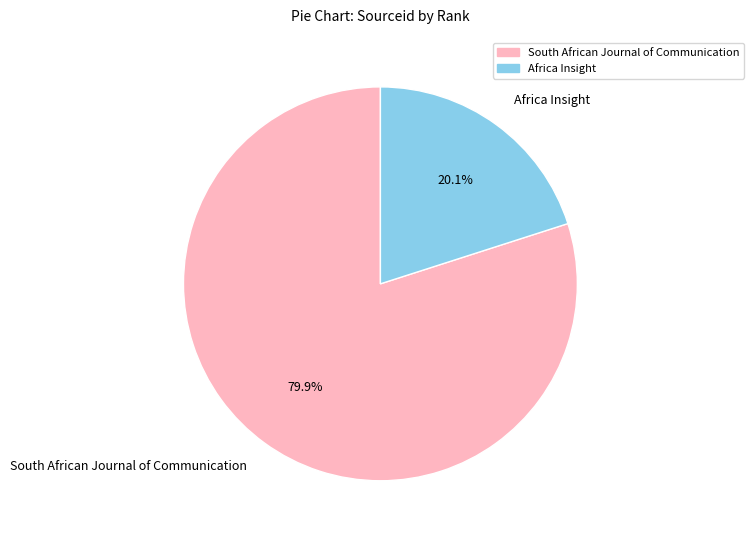

Which slice is the smallest?

Africa Insight